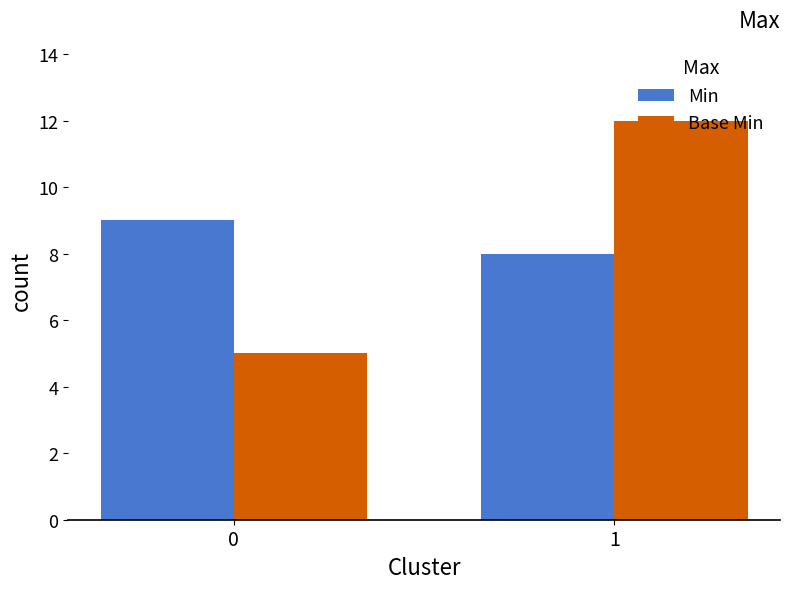

Where is Min nearest to the value 8?

1